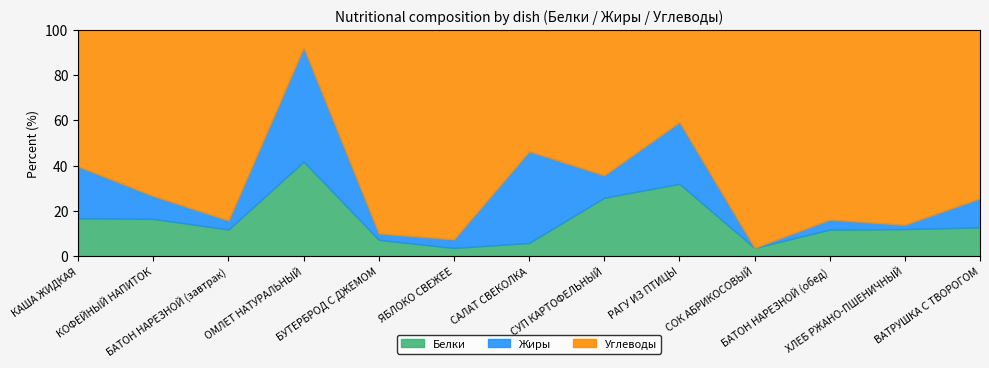

What is the minimum value for Белки?

3.8